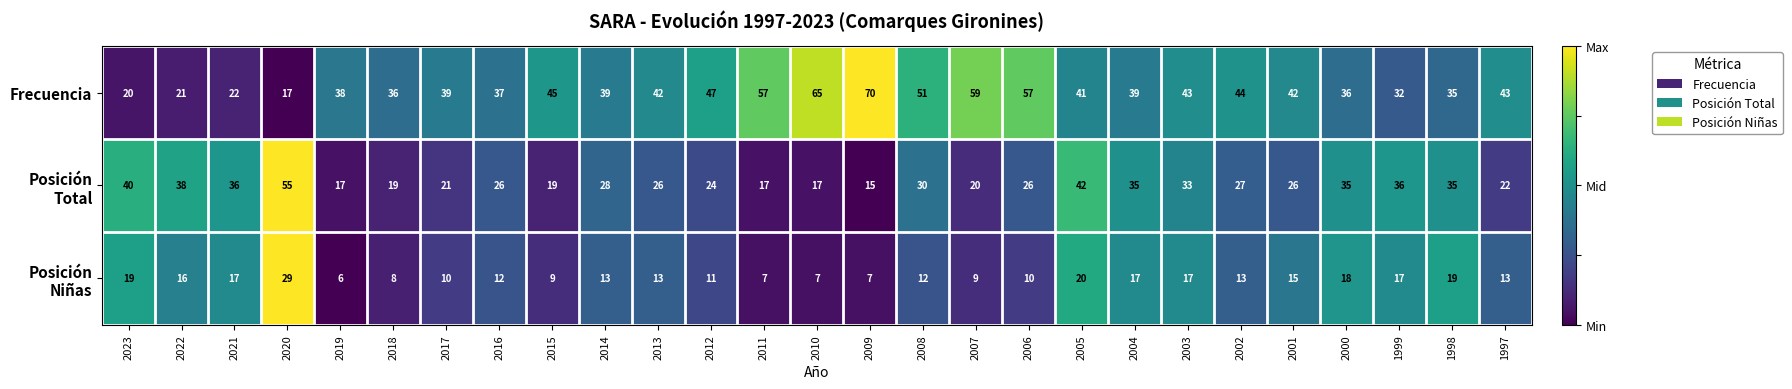

Which label corresponds to the largest value in the chart?

2009